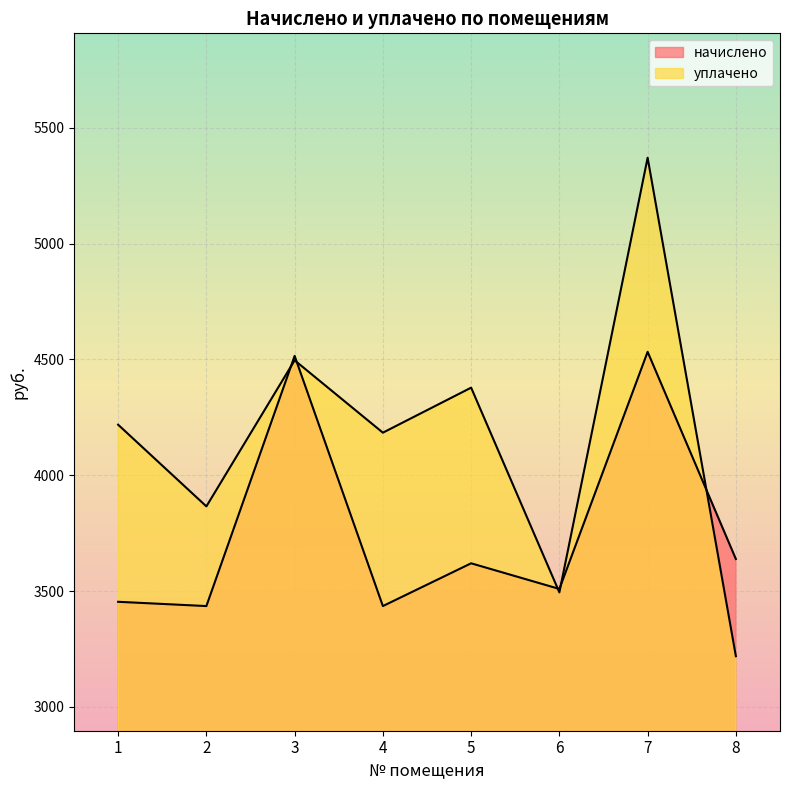

Is it true that начислено equals 3435.0 at 4?

True